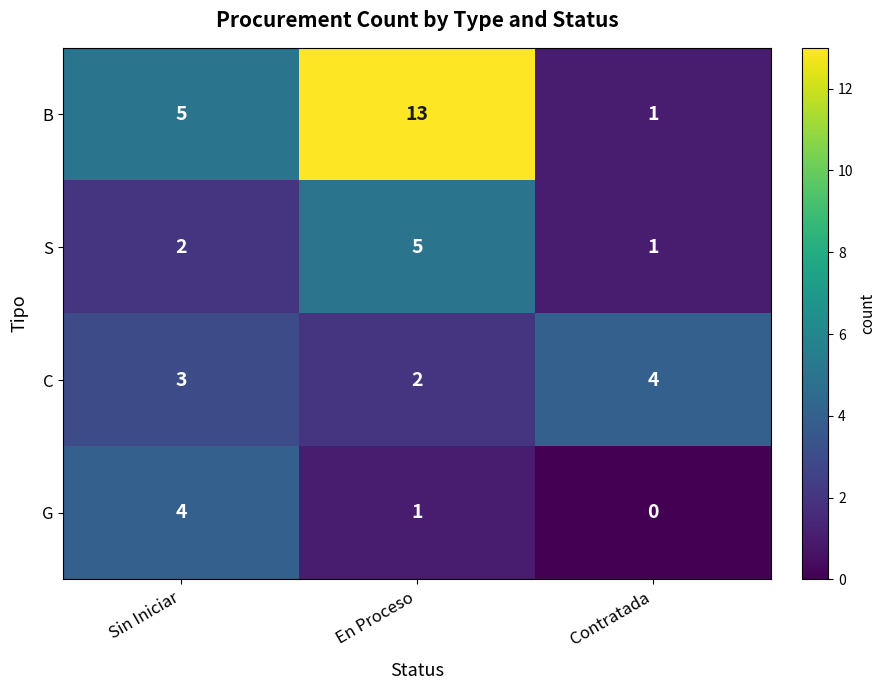

Reading left to right, extract all data points from this chart.

B: 5	13	1
S: 2	5	1
C: 3	2	4
G: 4	1	0